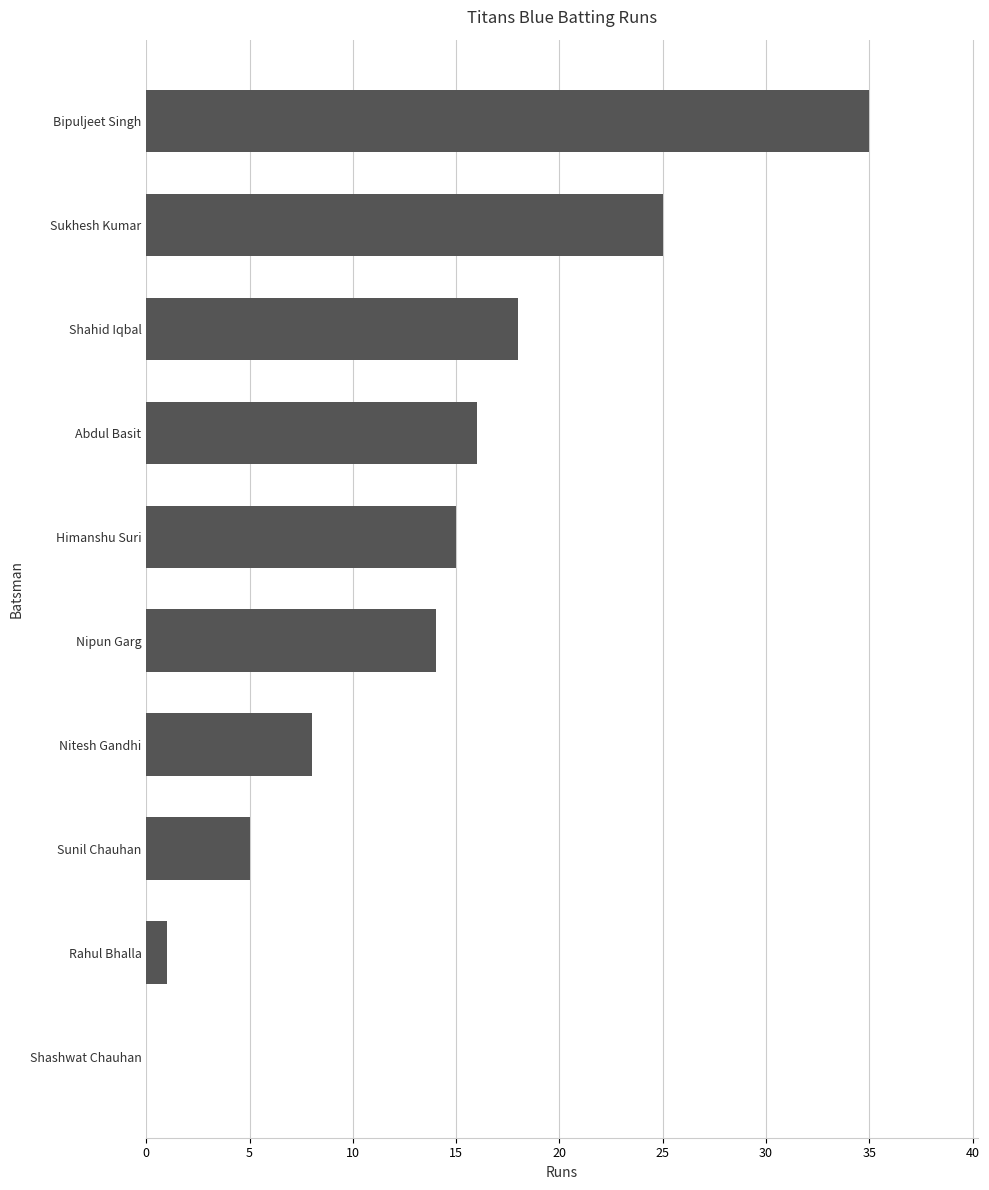

Is it true that the value at Abdul Basit is 23?

False